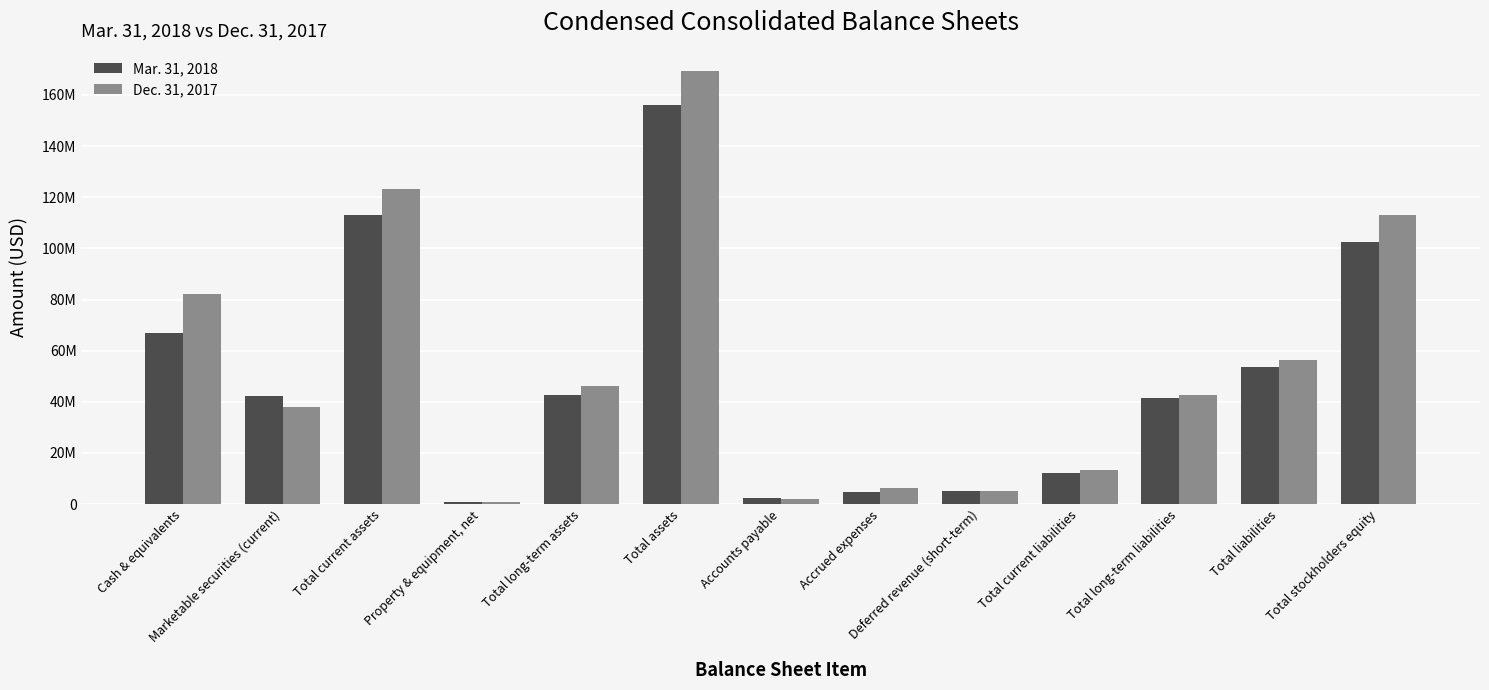

What is the label of the 12th bar from the left?

Total liabilities